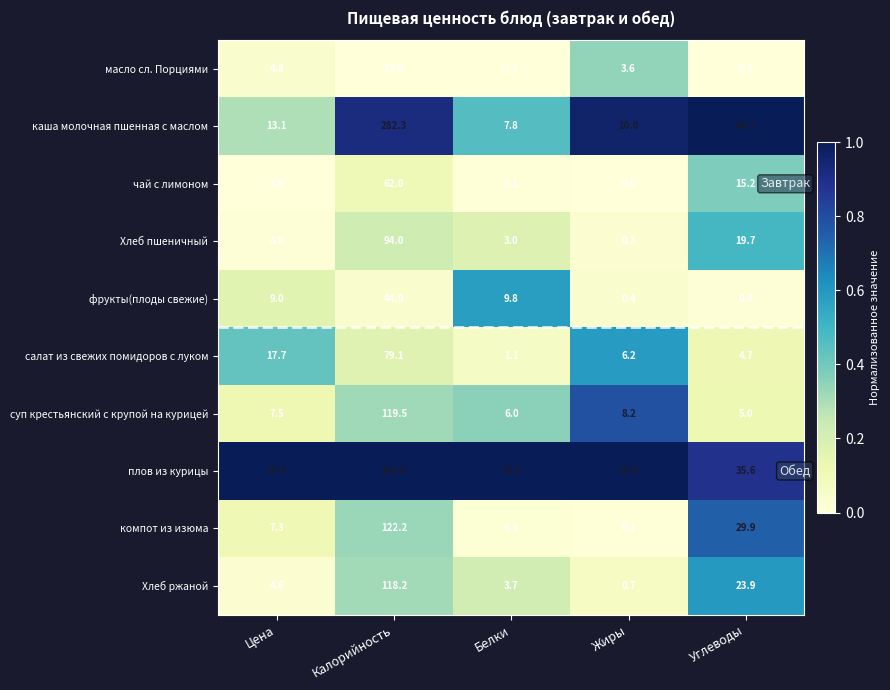

What is the total value across all series at Белки?

48.8